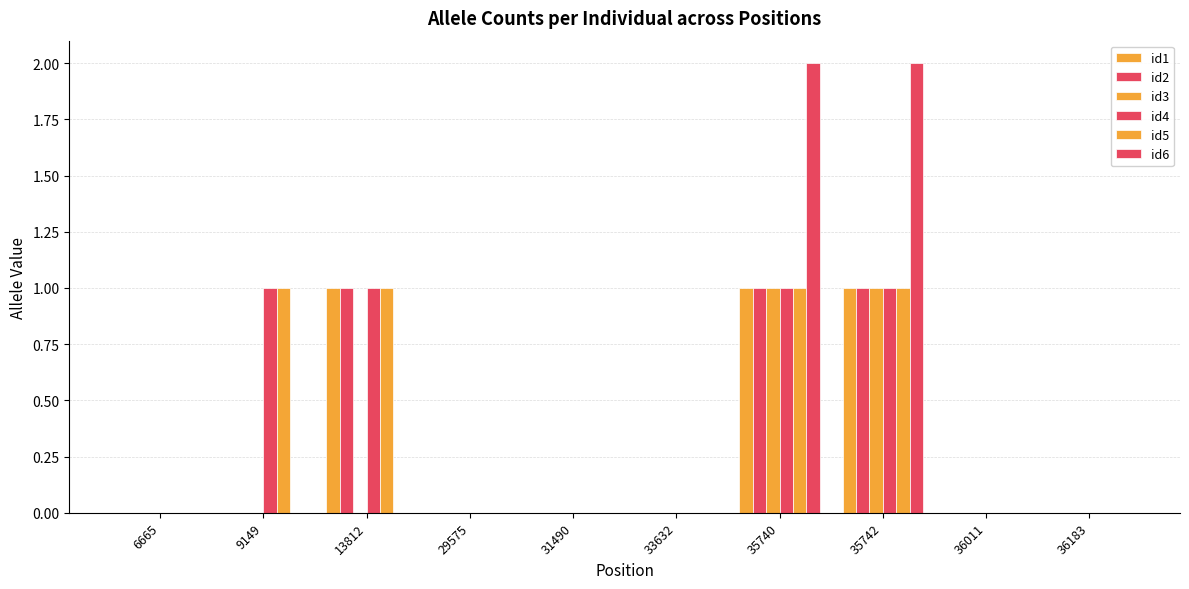

The id6 series shows 0 at 36011. True or false?

True